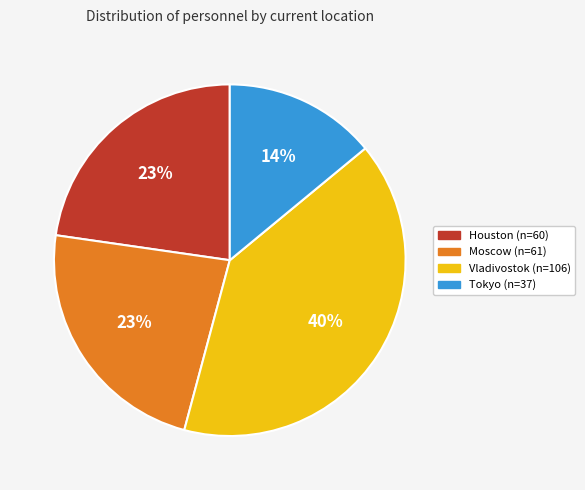

How many slices are in this pie chart?

4